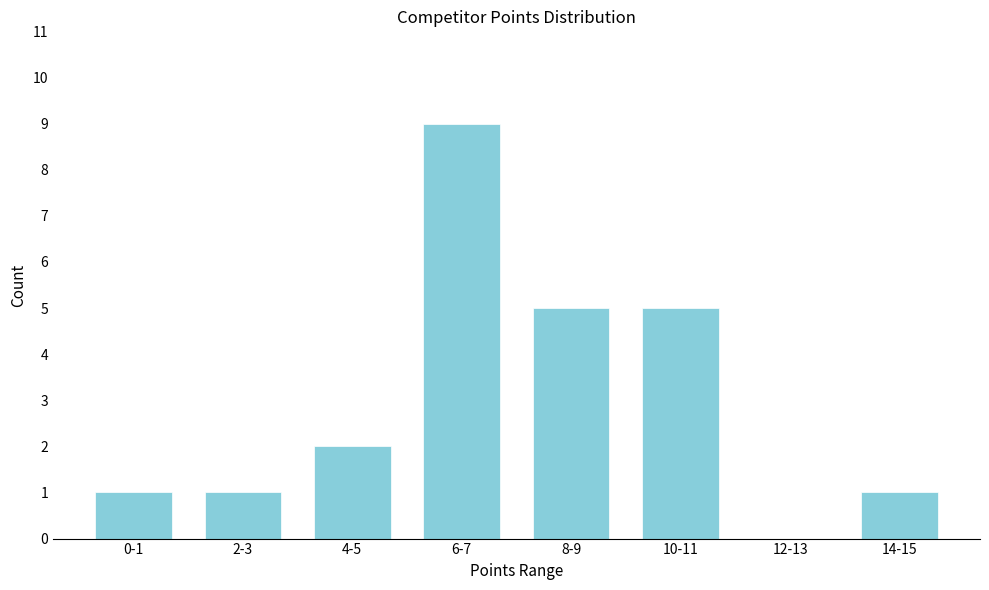

Reading right to left, list all the values displayed in this chart.

14-15=1	12-13=0	10-11=5	8-9=5	6-7=9	4-5=2	2-3=1	0-1=1